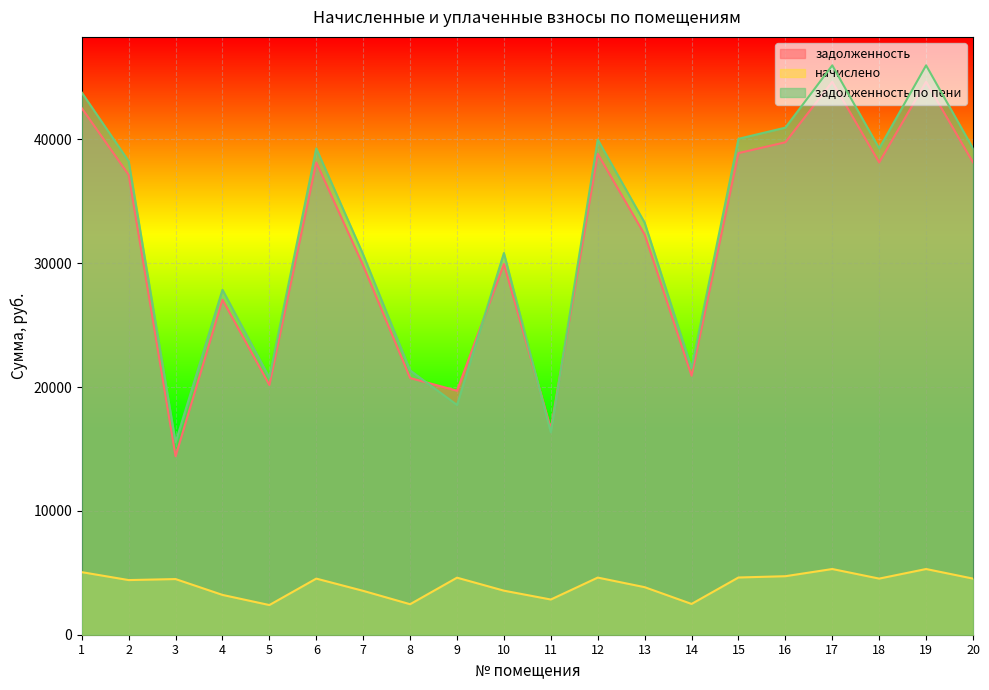

How many lines are shown in the chart?

3